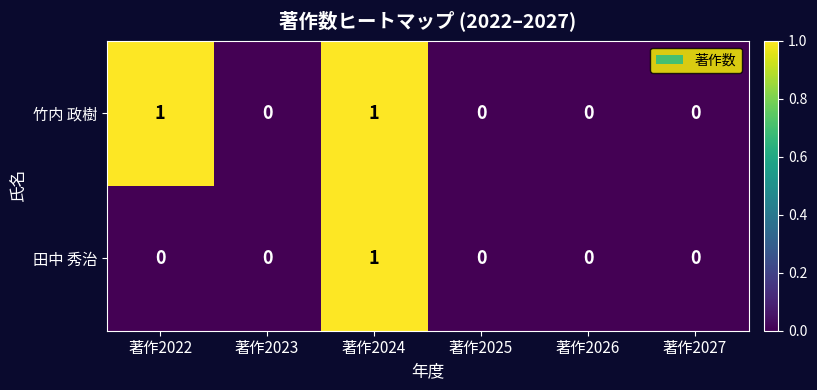

Between 著作2022 and 著作2025, which series saw the biggest shift?

竹内 政樹